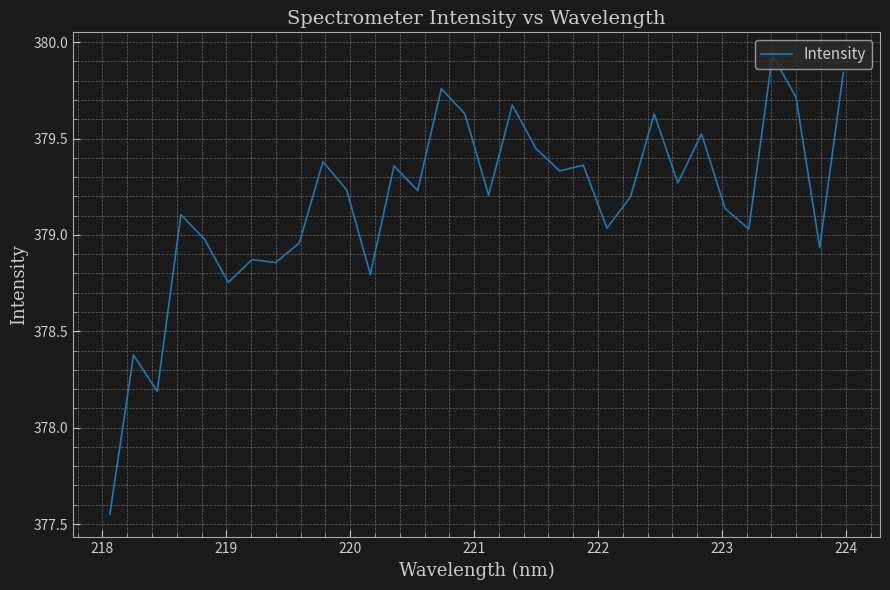

What is the difference between the maximum and minimum values?

2.4